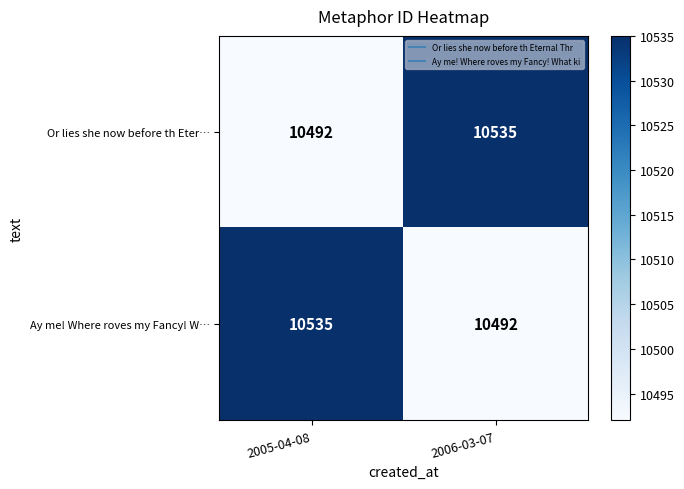

What is the greatest value displayed?

10535